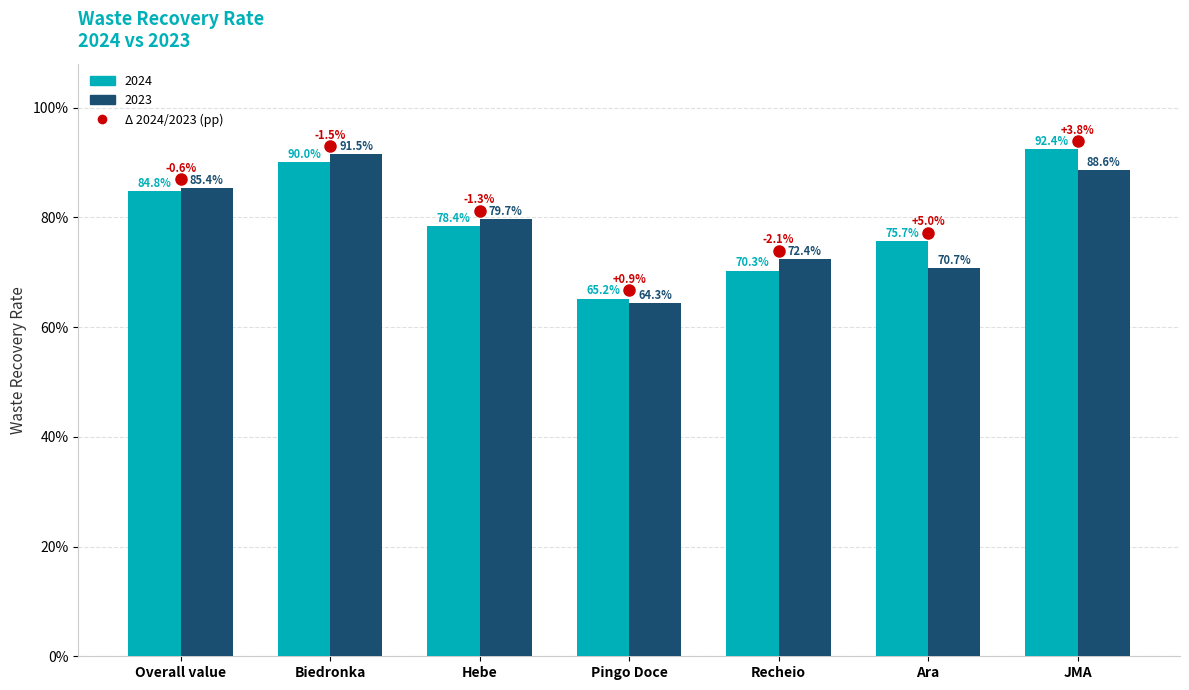

Does the chart contain any negative values?

No